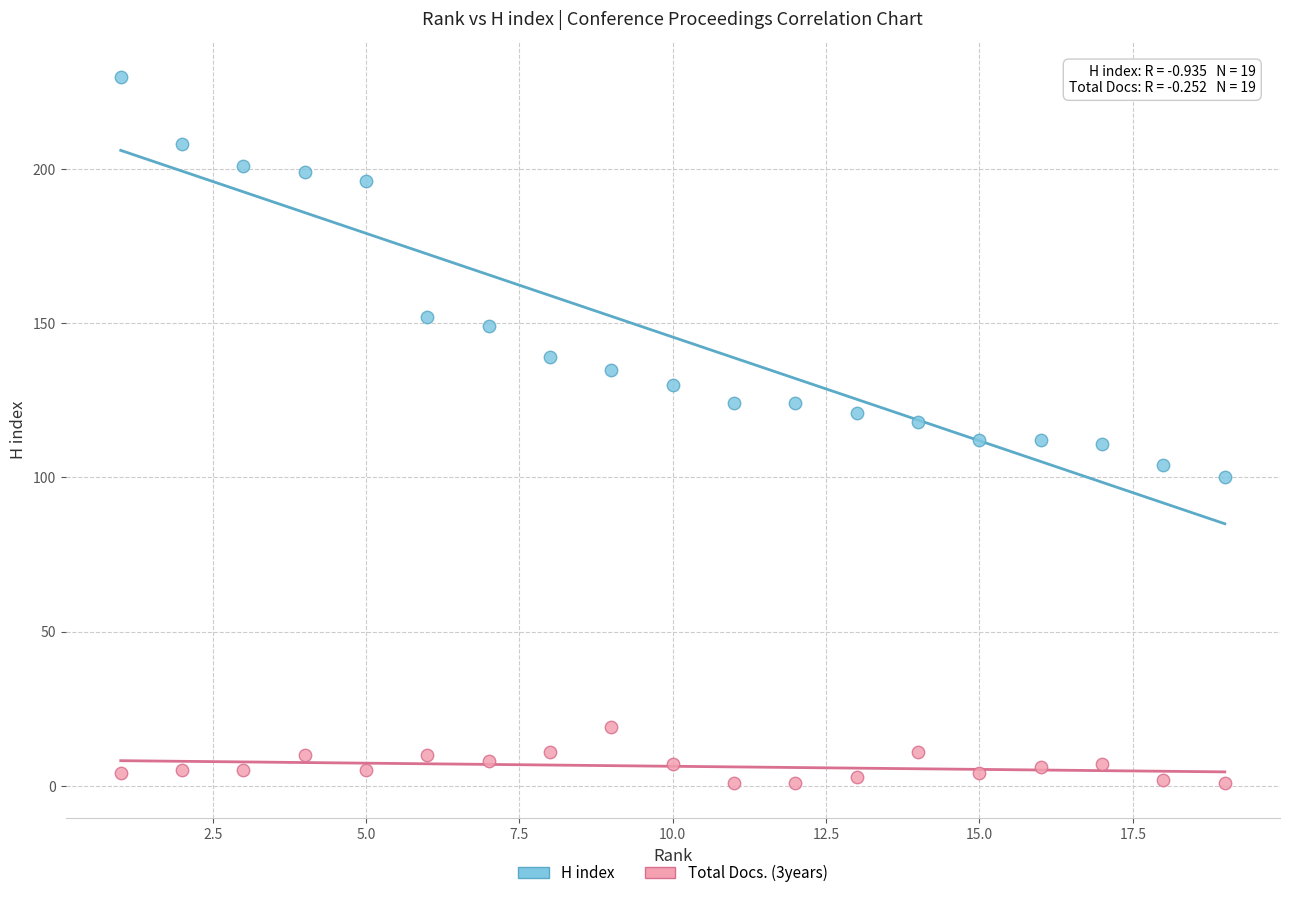

Across all data points, what is the range of X values (max minus min)?

18